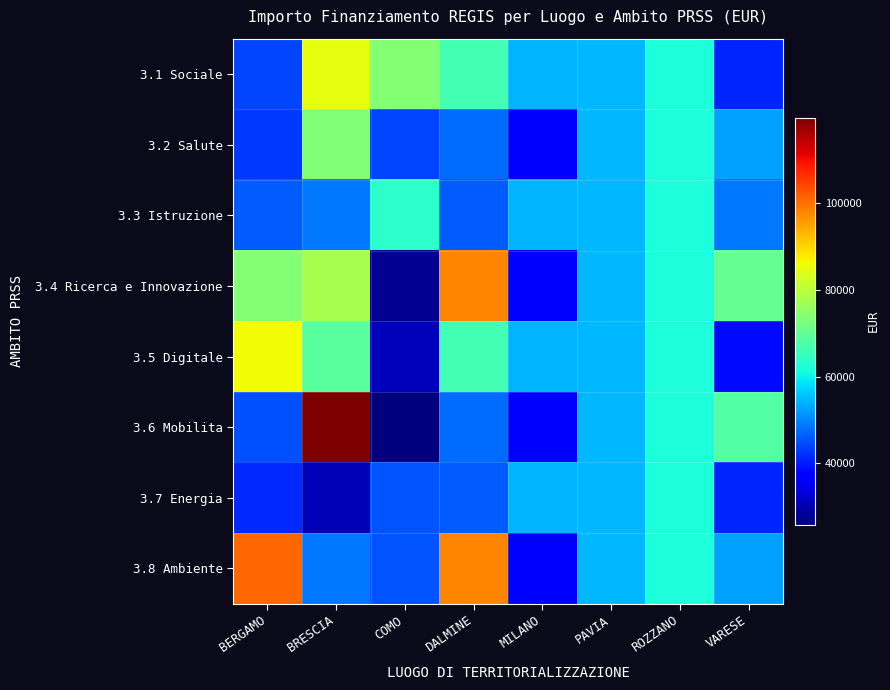

Reading left to right, list all the values displayed in this chart.

3.1 Sociale: BERGAMO=44080.6	BRESCIA=84977.9	COMO=73636.1	DALMINE=66393.6	MILANO=54144.9	PAVIA=54577.6	ROZZANO=62062.4	VARESE=41196.6
3.2 Salute: BERGAMO=42816.5	BRESCIA=73250.1	COMO=44036.1	DALMINE=47794.5	MILANO=36123.8	PAVIA=54577.6	ROZZANO=62062.4	VARESE=52455.4
3.3 Istruzione: BERGAMO=46312.5	BRESCIA=48776.3	COMO=63747.5	DALMINE=46386.6	MILANO=54144.9	PAVIA=54577.6	ROZZANO=62062.4	VARESE=48646.7
3.4 Ricerca e Innovazione: BERGAMO=73886.6	BRESCIA=77926.5	COMO=27342.9	DALMINE=97812.0	MILANO=36123.8	PAVIA=54577.6	ROZZANO=62062.4	VARESE=70077.9
3.5 Digitale: BERGAMO=86371.0	BRESCIA=68925.6	COMO=30978.2	DALMINE=66393.6	MILANO=54144.9	PAVIA=54577.6	ROZZANO=62062.4	VARESE=38513.5
3.6 Mobilita: BERGAMO=44978.7	BRESCIA=119783.4	COMO=25842.4	DALMINE=47794.5	MILANO=36123.8	PAVIA=54577.6	ROZZANO=62062.4	VARESE=68180.1
3.7 Energia: BERGAMO=41496.0	BRESCIA=30558.8	COMO=45553.7	DALMINE=46386.6	MILANO=54144.9	PAVIA=54577.6	ROZZANO=62062.4	VARESE=41196.6
3.8 Ambiente: BERGAMO=100847.1	BRESCIA=48957.9	COMO=45553.7	DALMINE=97812.0	MILANO=36123.8	PAVIA=54577.6	ROZZANO=62062.4	VARESE=52455.4